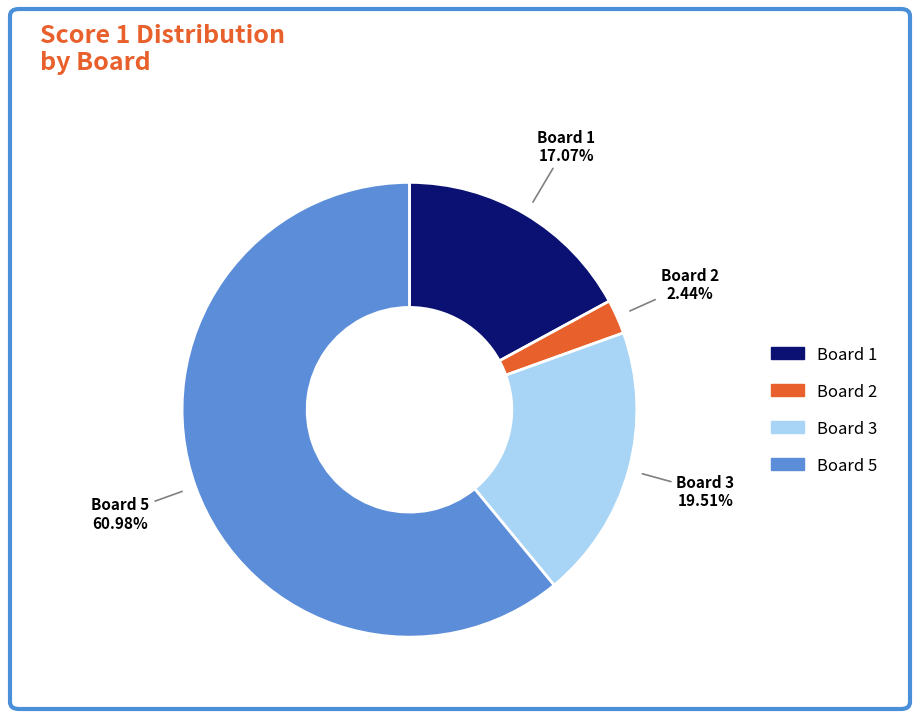

How many segments does this pie chart have?

4